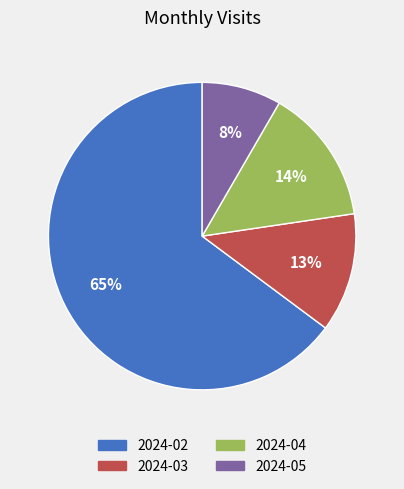

To the nearest percent, what is the combined percentage of 2024-02 and 2024-05?

73%